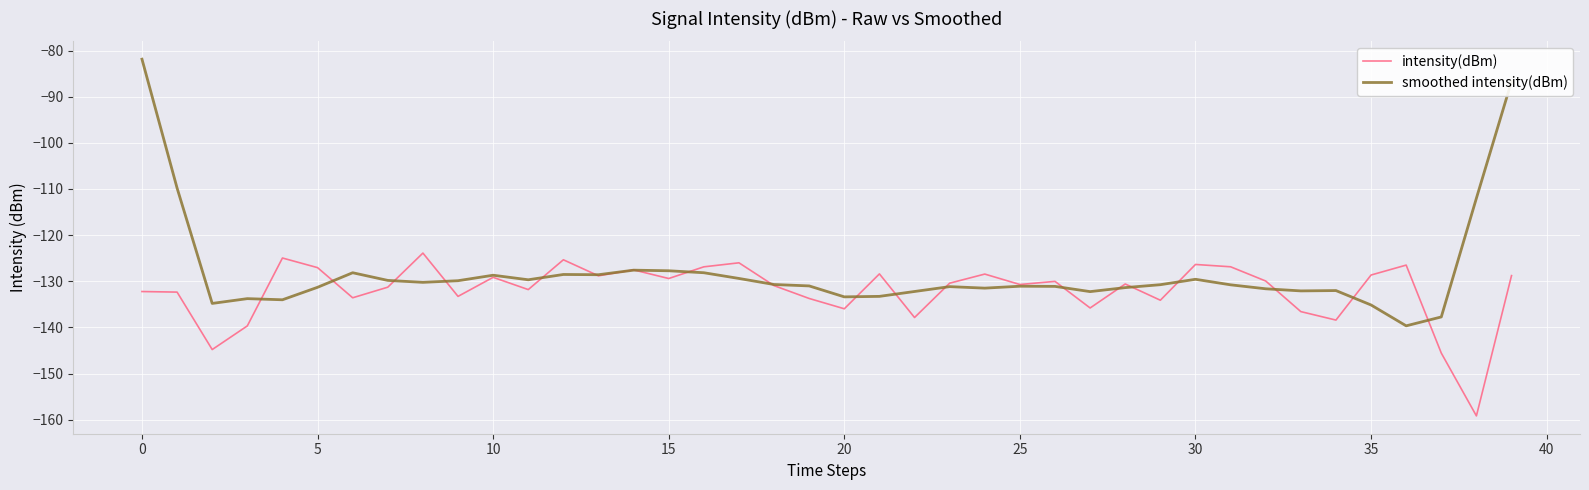

Is this an area chart (filled region under the line)?

No